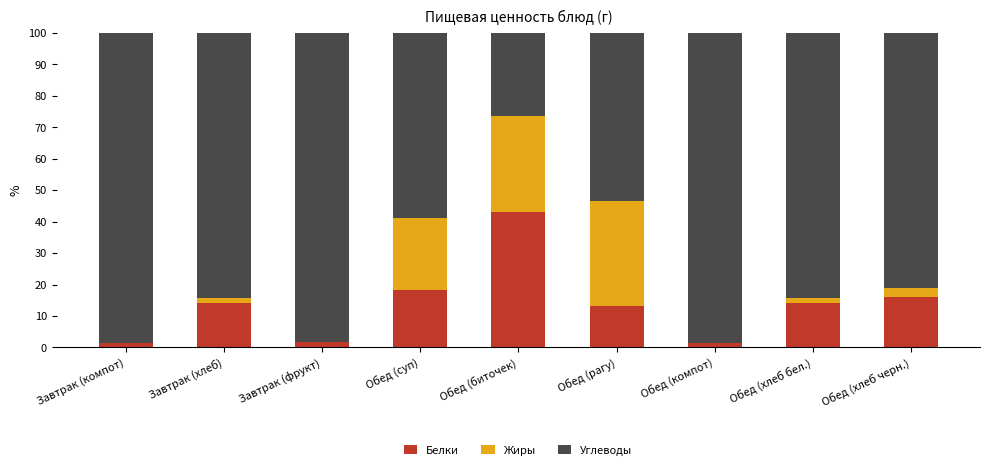

True or false: Белки has a value of 20.1 at Обед (рагу).

False